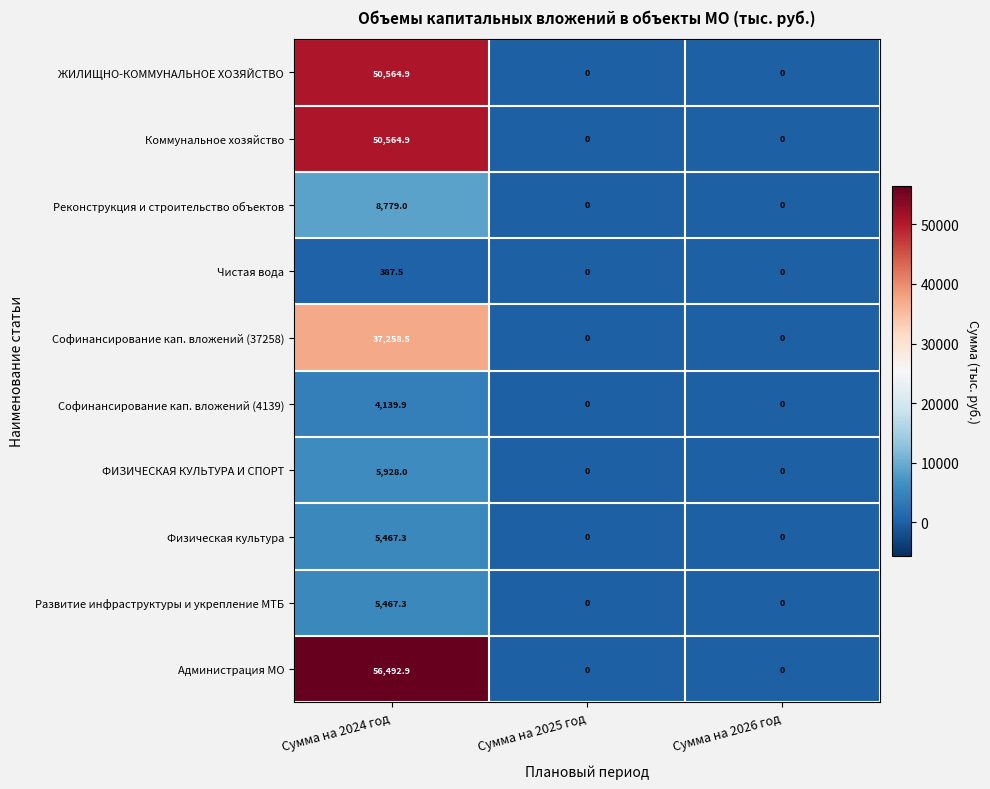

What value does the ФИЗИЧЕСКАЯ КУЛЬТУРА И СПОРТ series have at Сумма на 2024 год?

5928.0